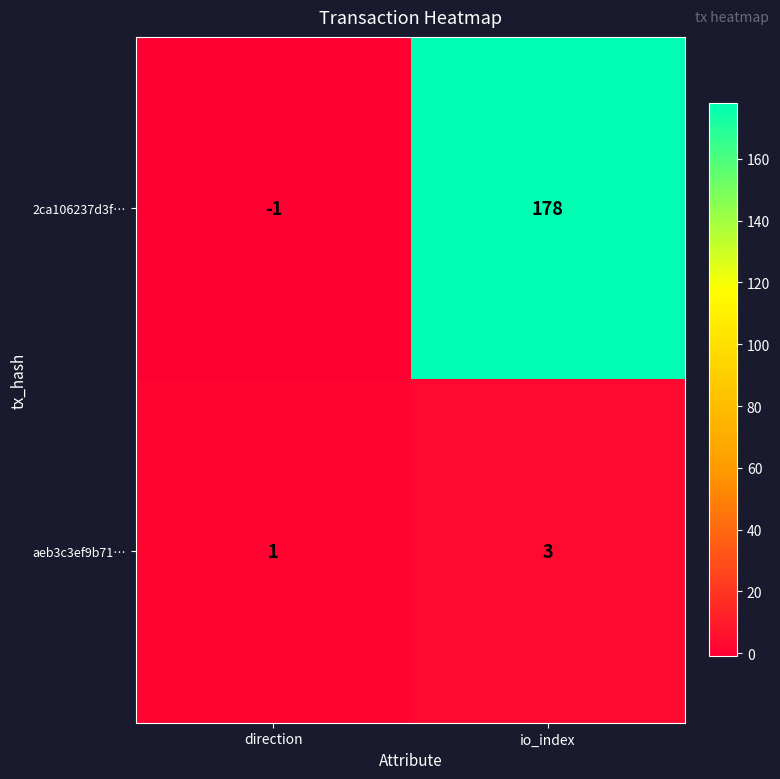

What is the spread (max minus min) of values at io_index?

175